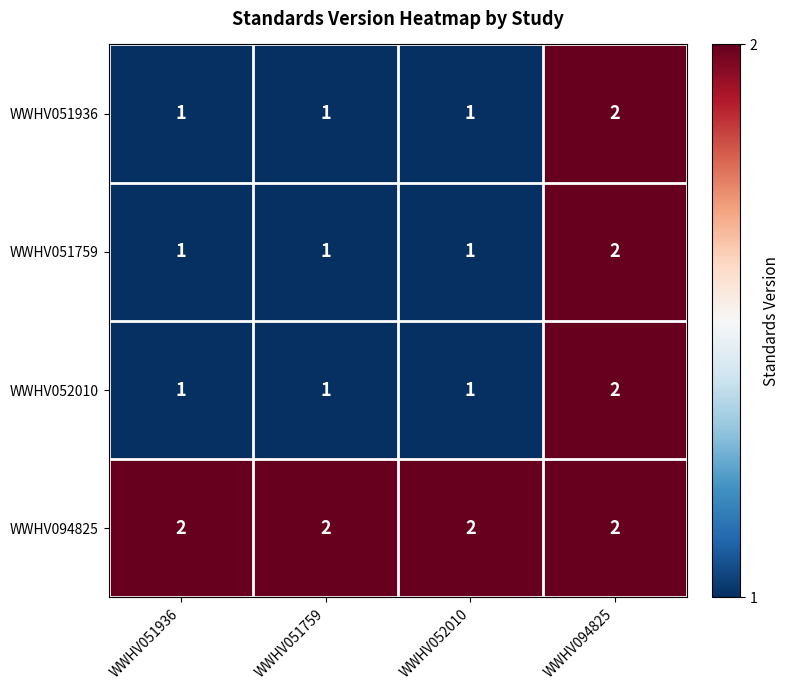

At which label does WWHV051936 reach its peak?

WWHV094825